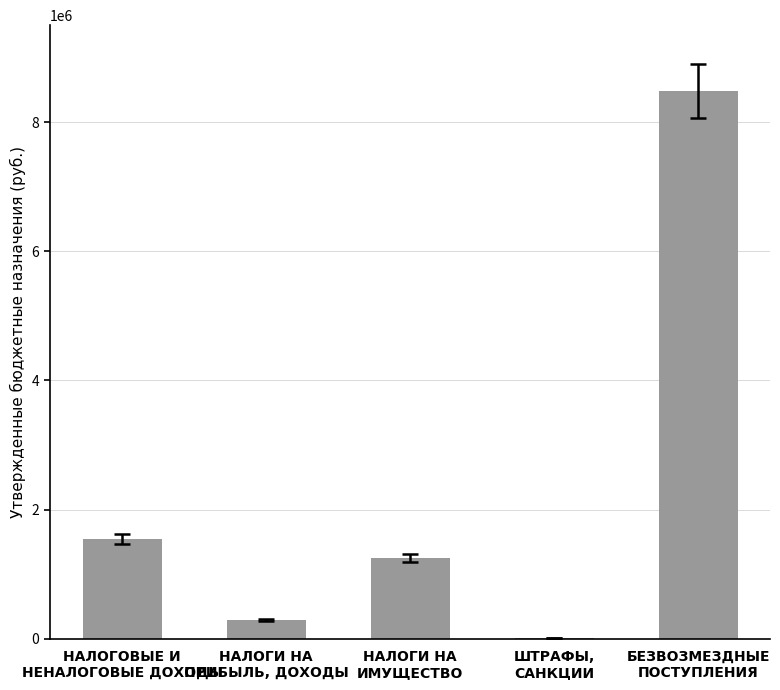

What is the greatest value displayed?

8483048